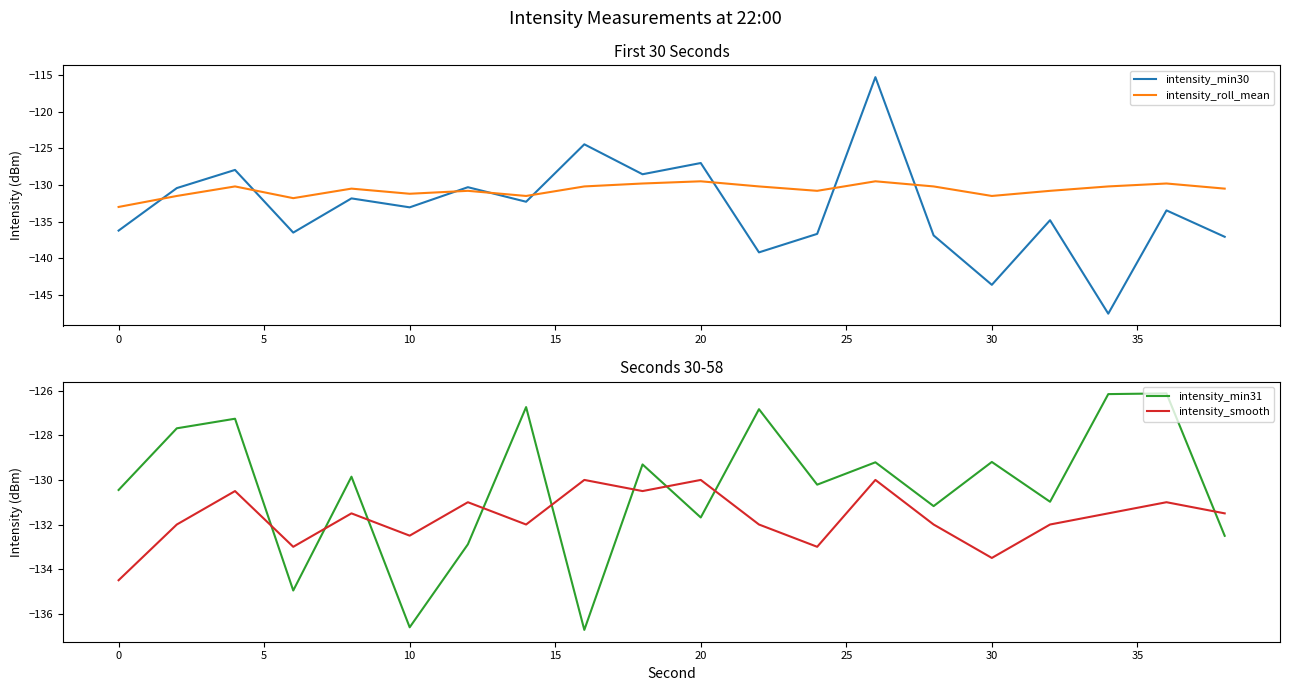

What is the value of the intensity_min31 point at the 19th from the left?

-126.1